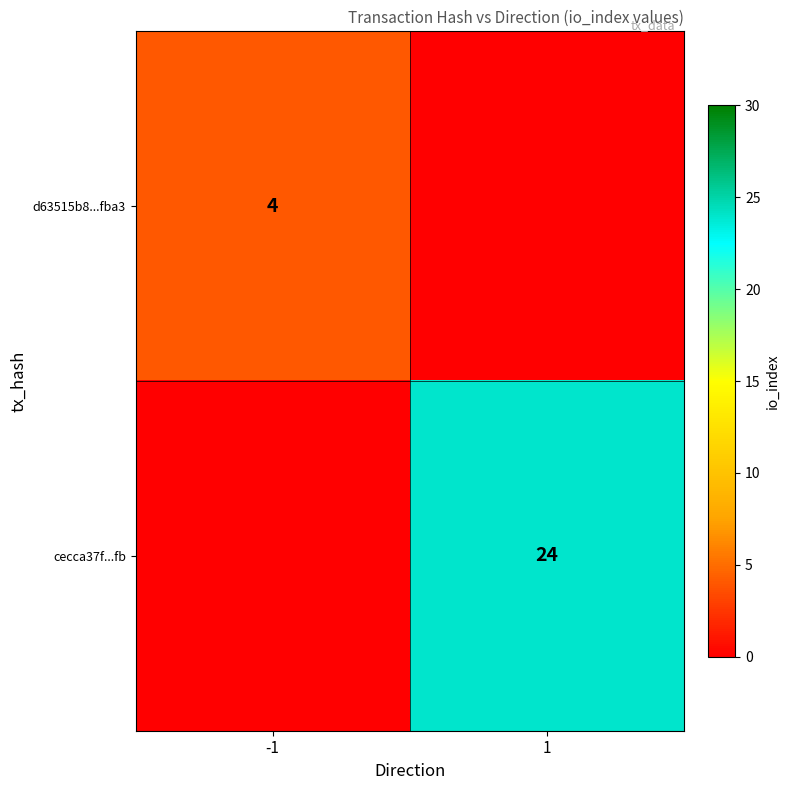

Is it true that d63515b8...fba3 equals 6 at -1?

False